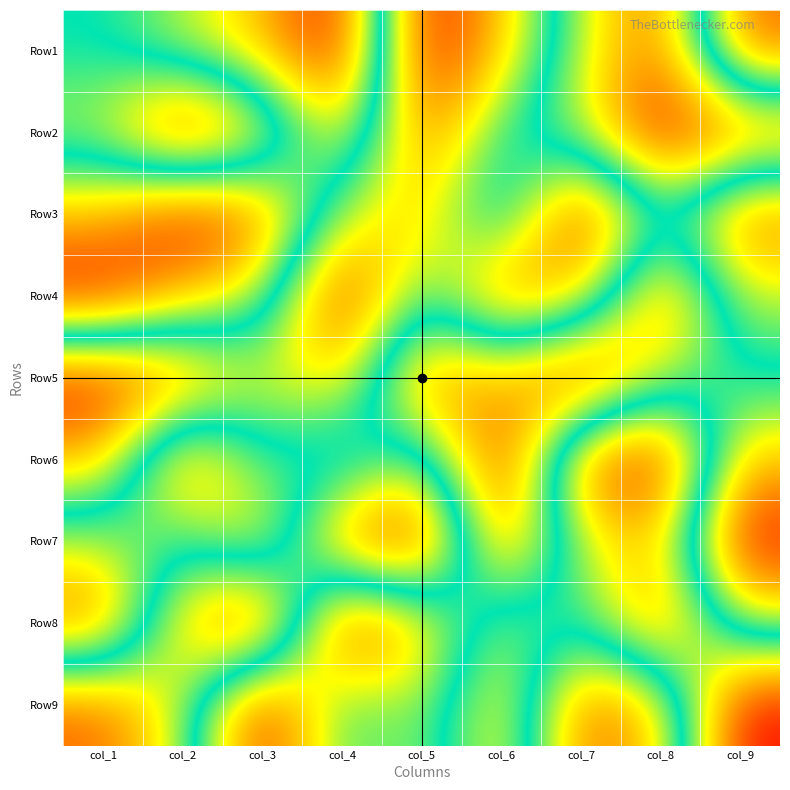

At how many categories does at least one series exceed 4?

9